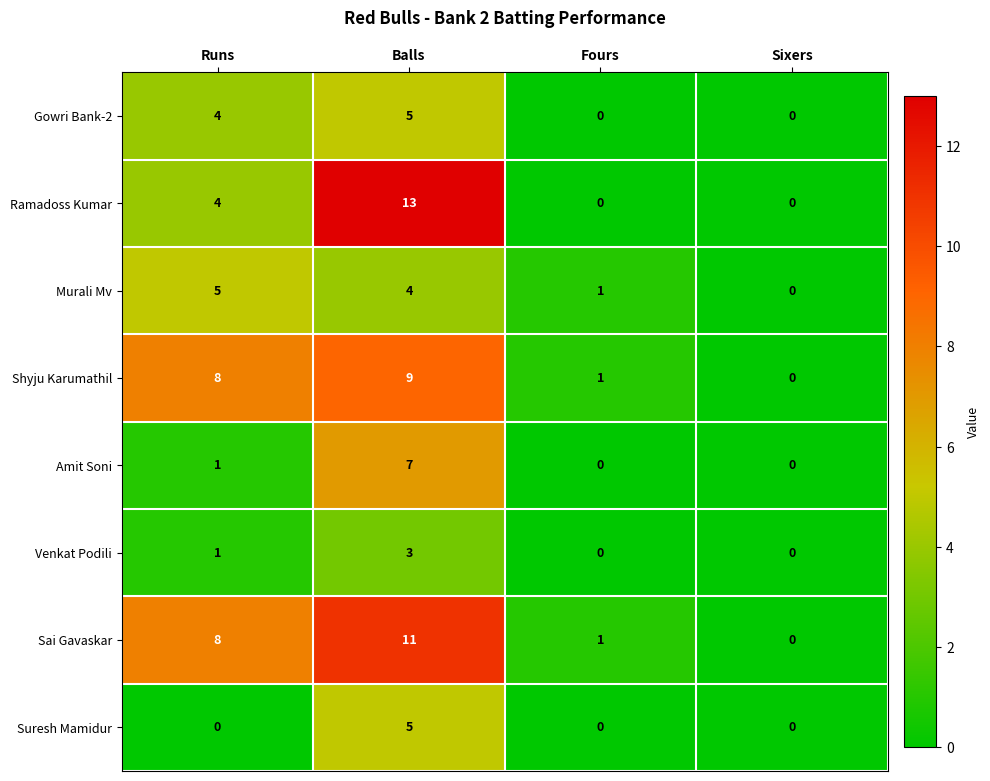

What is the greatest value displayed?

13